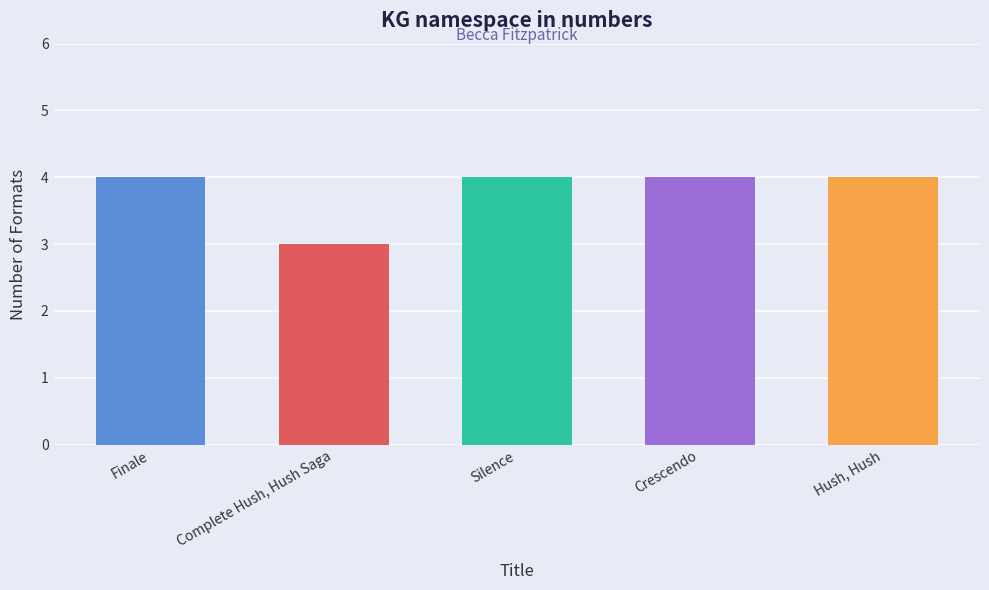

How many bars are there in total?

5